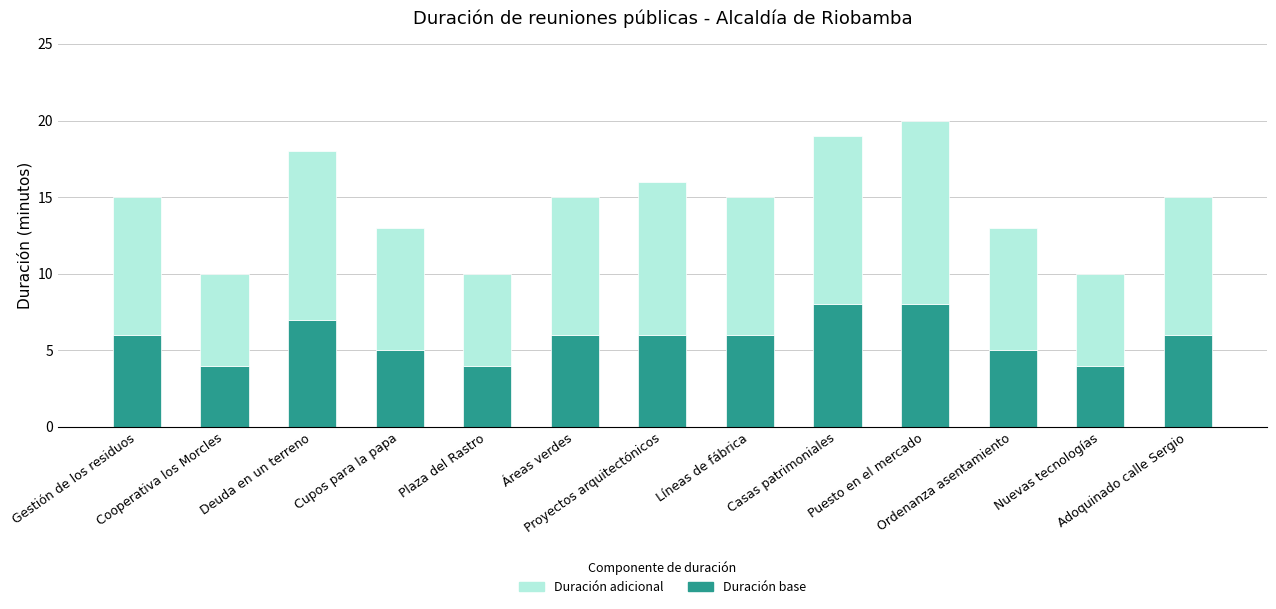

How many bars are there in total?

13